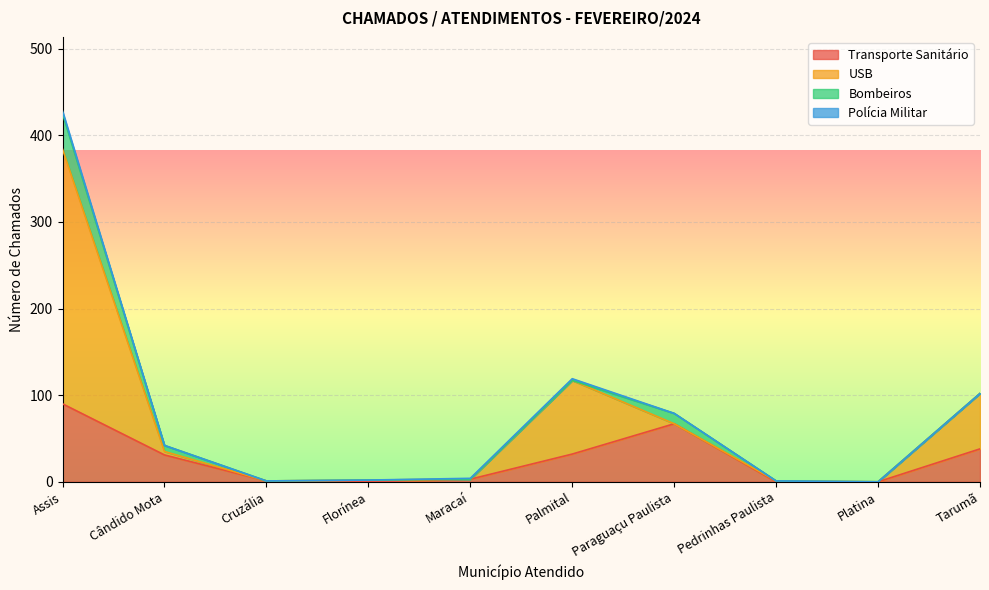

At which category does USB reach its first local valley?

Cruzália